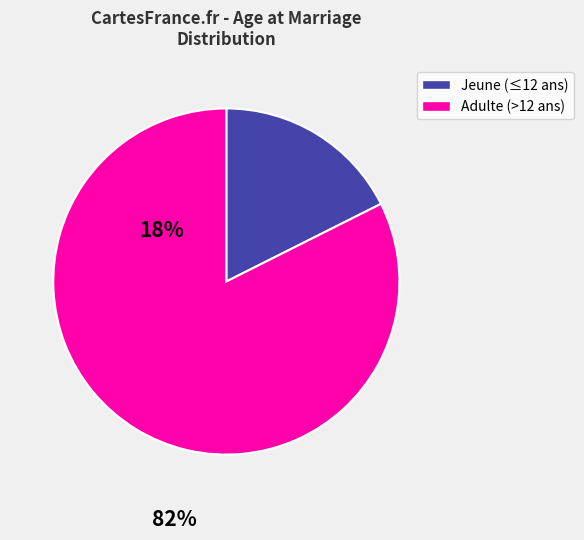

Rank the categories by value from lowest to highest.

Jeune (≤12 ans), Adulte (>12 ans)